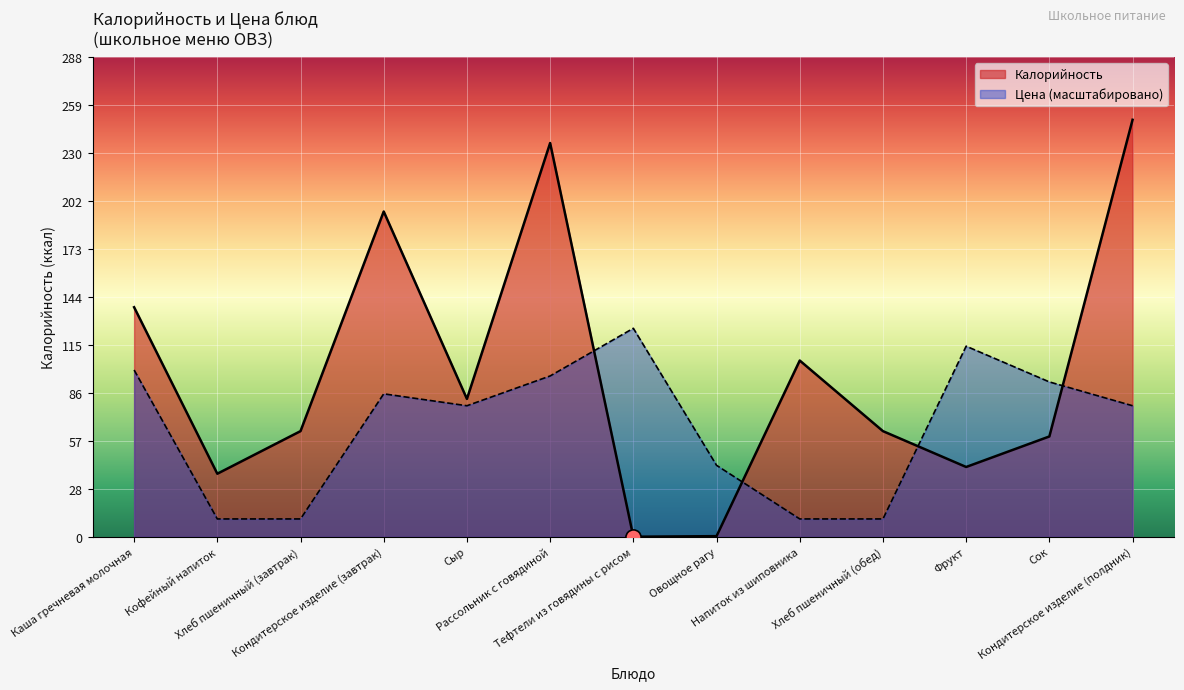

At which category is the sum across all series the highest?

Рассольник с говядиной